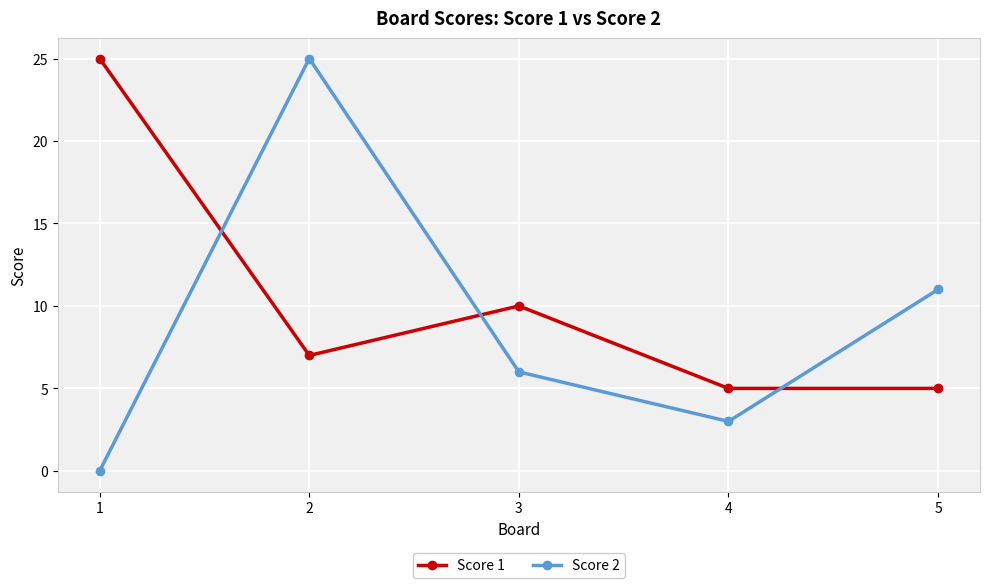

Is it true that Score 1 equals 5 at 4?

True